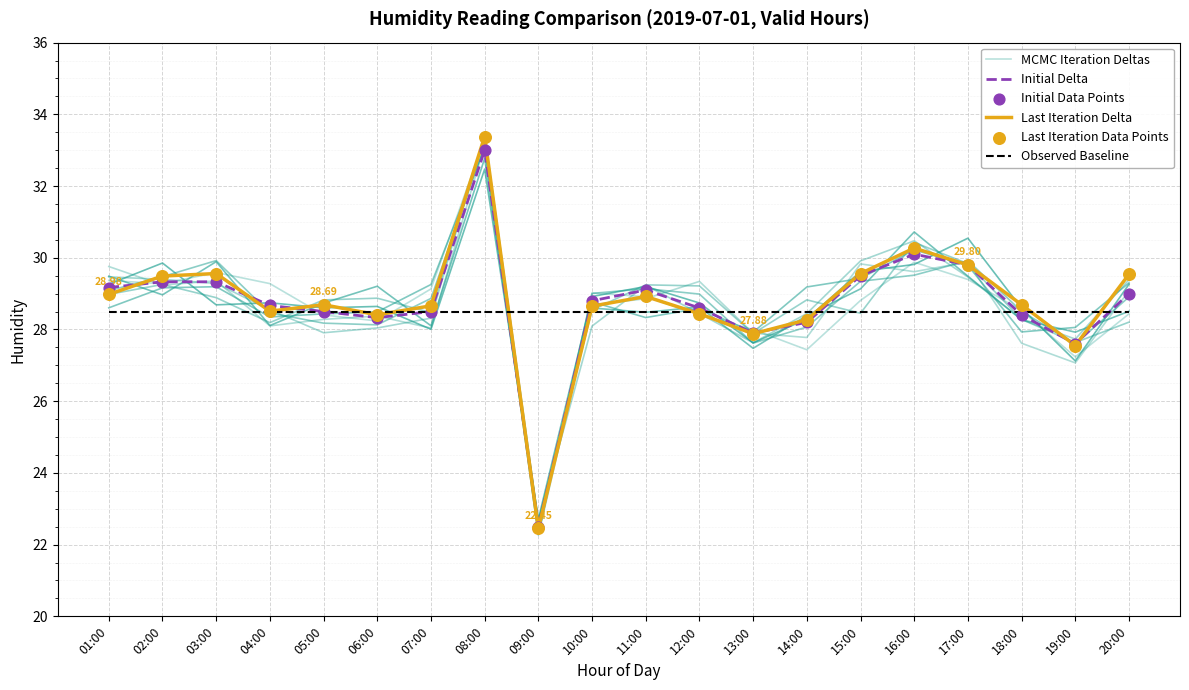

Which series reaches the minimum Y coordinate?

MCMC Iteration Deltas